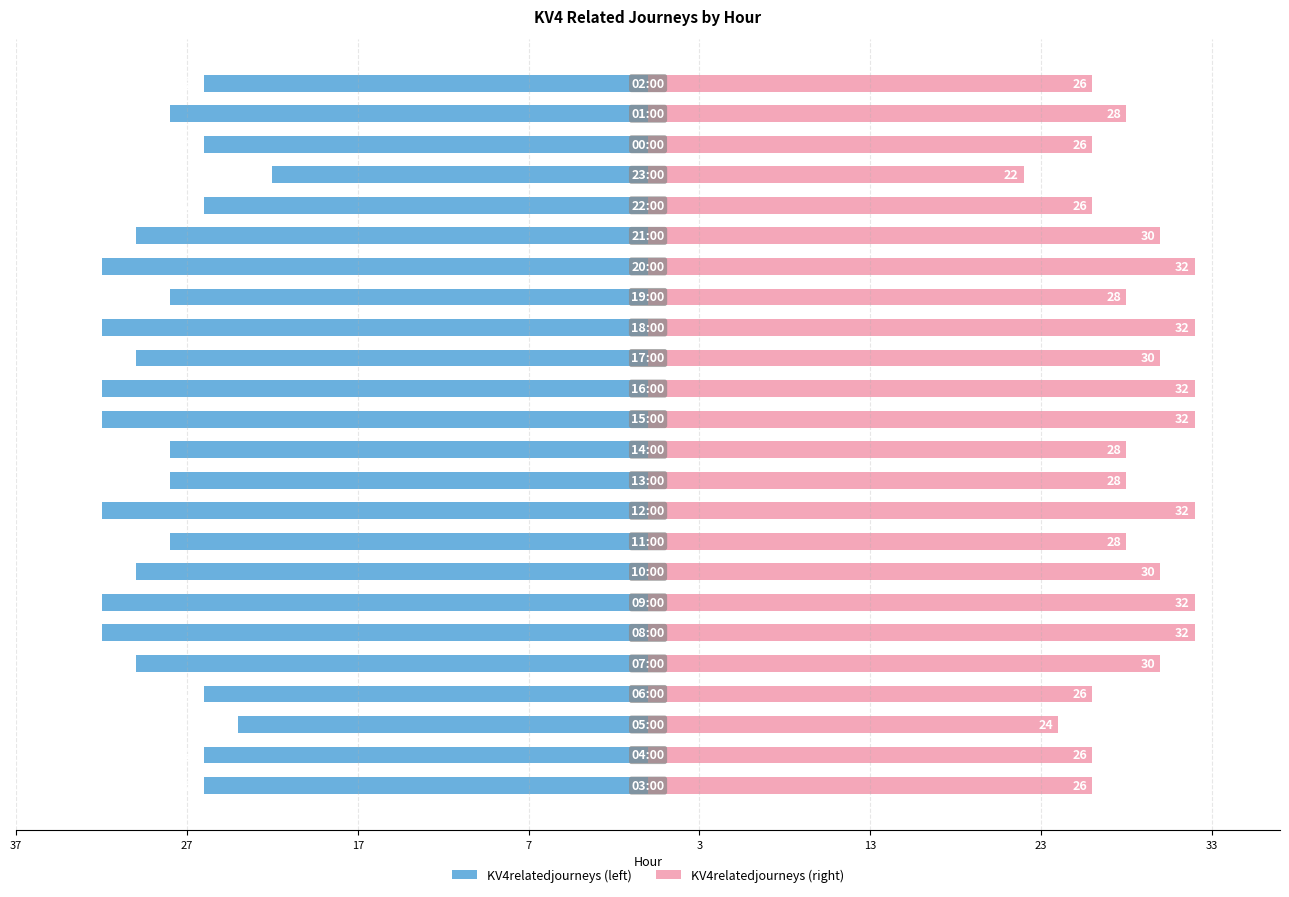

Which series has the largest total across all categories?

KV4relatedjourneys (right)